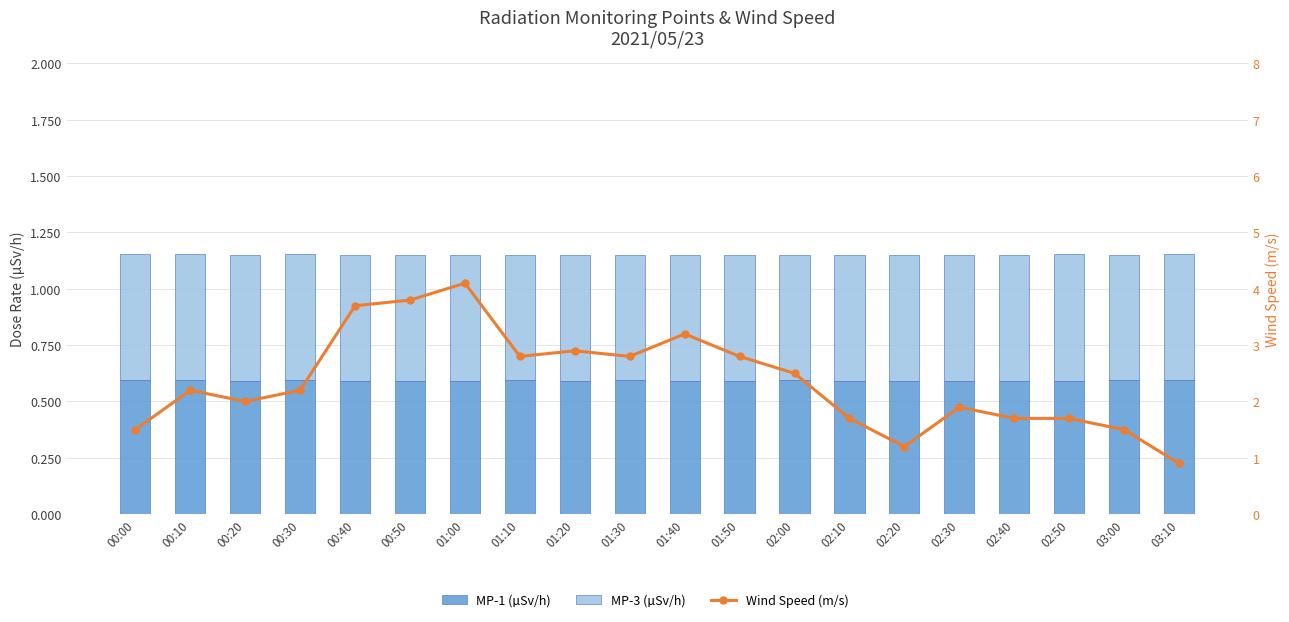

Which series has the widest spread of values?

Wind Speed (m/s)